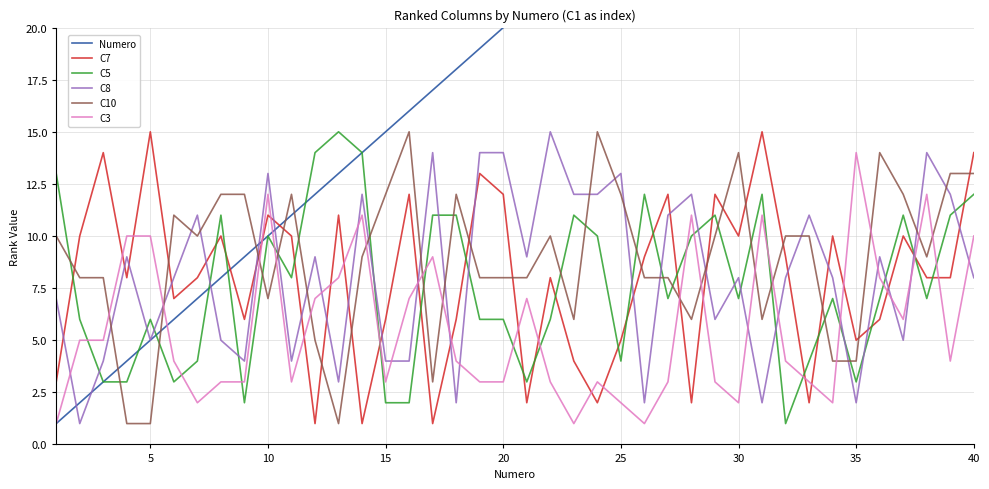

Is it true that C5 equals 3 at 20?

False